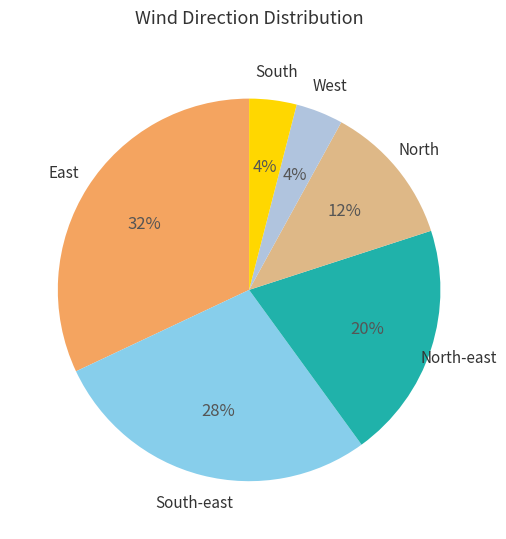

To the nearest percent, what is the difference between the largest and smallest slice percentages?

28%